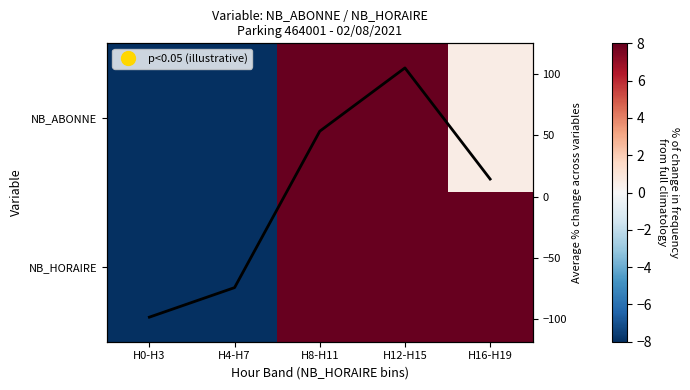

At H12-H15, list the series in order from smallest to largest.

NB_ABONNE, Avg % change, NB_HORAIRE